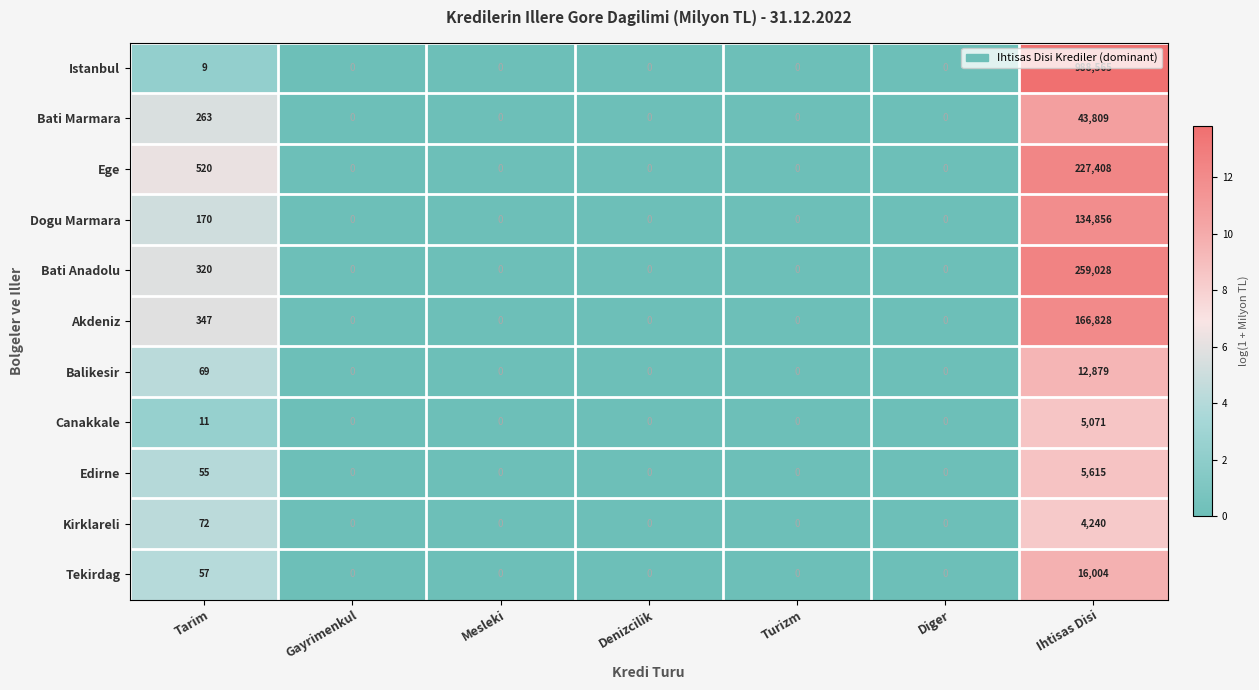

The value of Istanbul at Diger is 0. True or false?

True